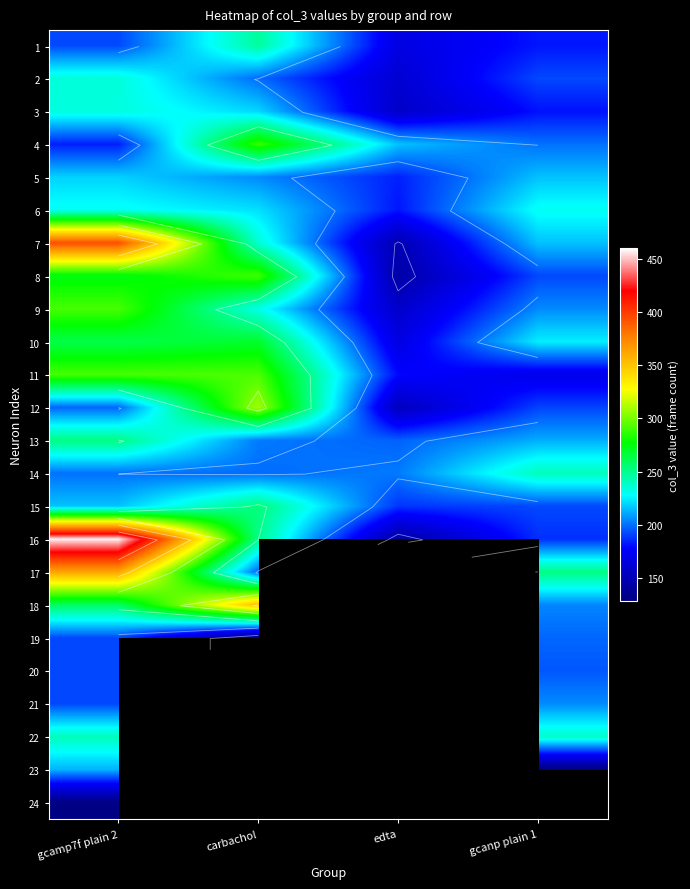

At which category is the sum across all series the highest?

gcamp7f plain 2